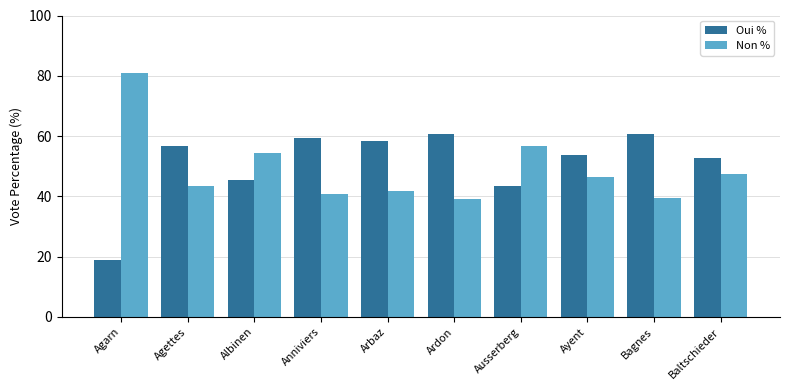

How many values in the Oui % series exceed 56?

5